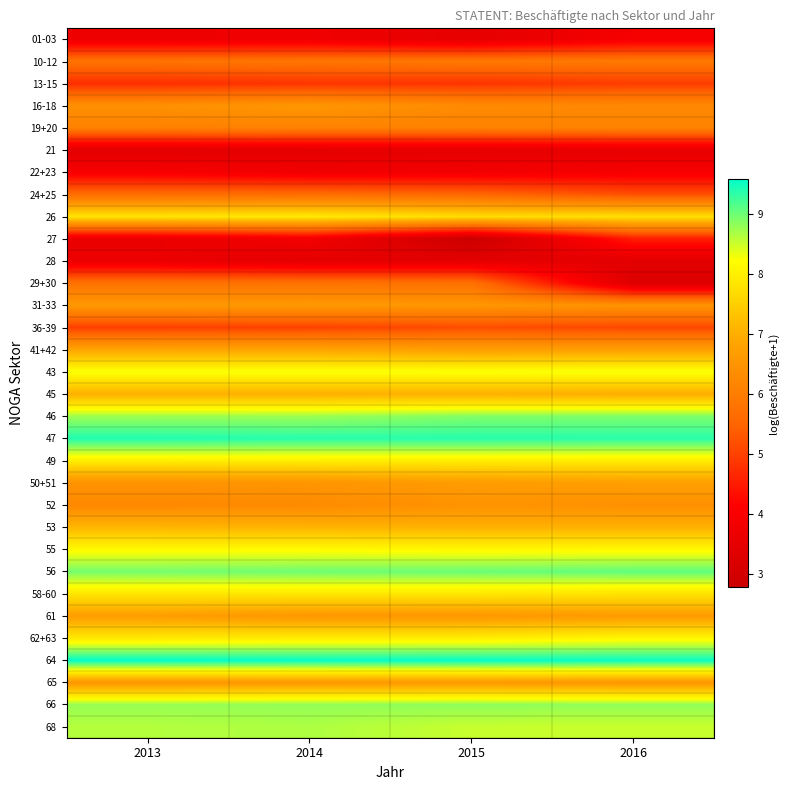

Rank the series by their maximum value, from lowest to highest.

21, 28, 01-03, 22+23, 27, 13-15, 36-39, 24+25, 29+30, 10-12, 19+20, 52, 16-18, 31-33, 65, 61, 50+51, 41+42, 45, 53, 58-60, 26, 49, 62+63, 55, 43, 68, 66, 46, 56, 47, 64